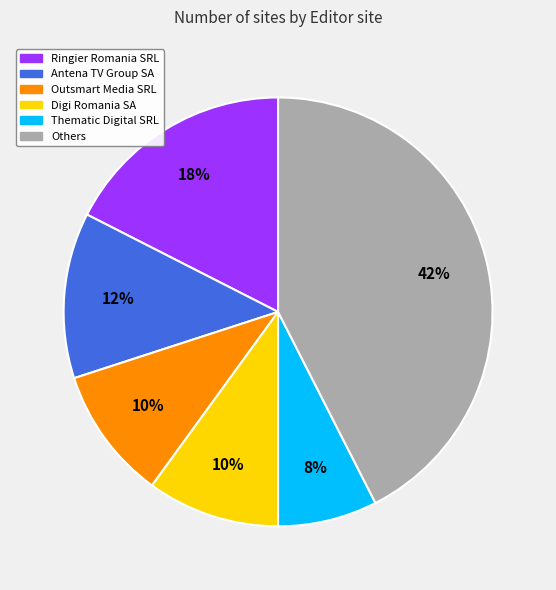

Is there a majority slice in this chart?

No